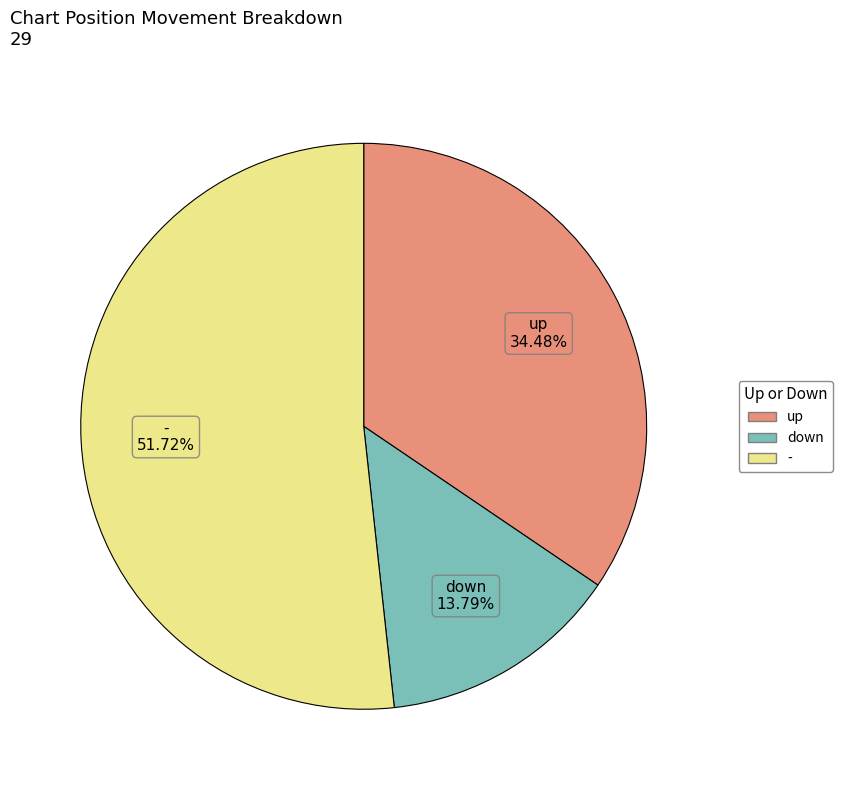

To the nearest percent, what is the average slice percentage?

33%